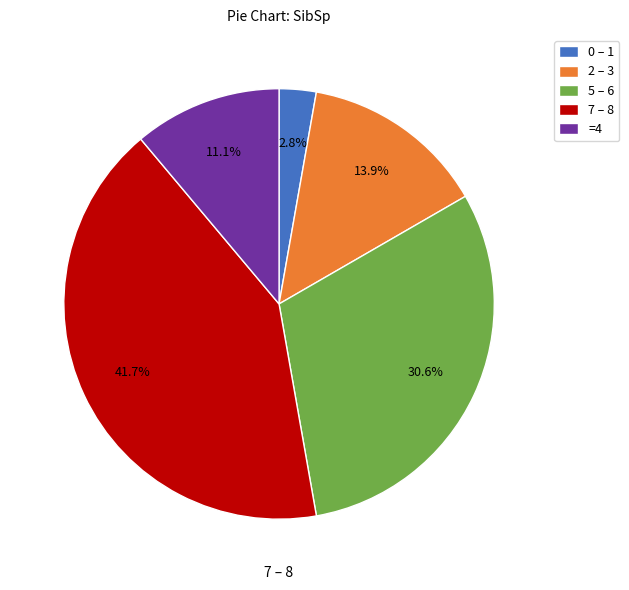

Is there any slice that represents more than half of the pie?

No